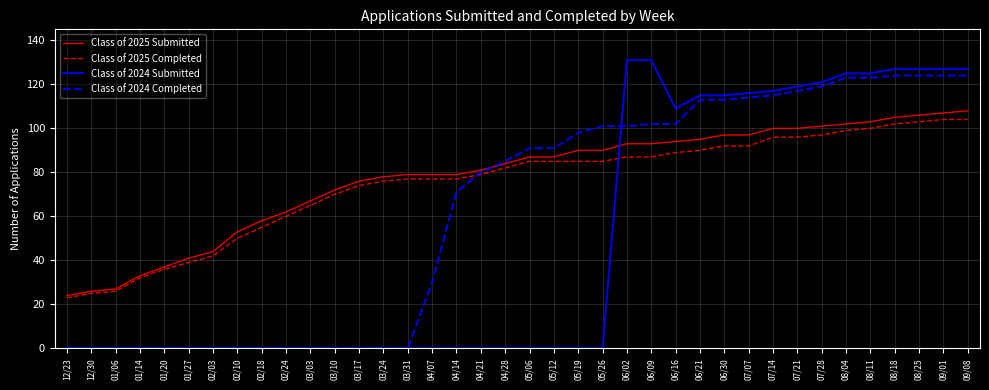

Reading left to right, transcribe all the data shown in this chart.

Class of 2025 Submitted: 24	26	27	33	37	41	44	53	58	62	67	72	76	78	79	79	79	81	84	87	87	90	90	93	93	94	95	97	97	100	100	101	102	103	105	106	107	108
Class of 2025 Completed: 23	25	26	32	36	39	42	50	55	60	65	70	74	76	77	77	77	79	82	85	85	85	85	87	87	89	90	92	92	96	96	97	99	100	102	103	104	104
Class of 2024 Submitted: 0	0	0	0	0	0	0	0	0	0	0	0	0	0	0	0	0	0	0	0	0	0	0	131	131	109	115	115	116	117	119	121	125	125	127	127	127	127
Class of 2024 Completed: 0	0	0	0	0	0	0	0	0	0	0	0	0	0	0	30	71	80	85	91	91	98	101	101	102	102	113	113	114	115	117	119	123	123	124	124	124	124